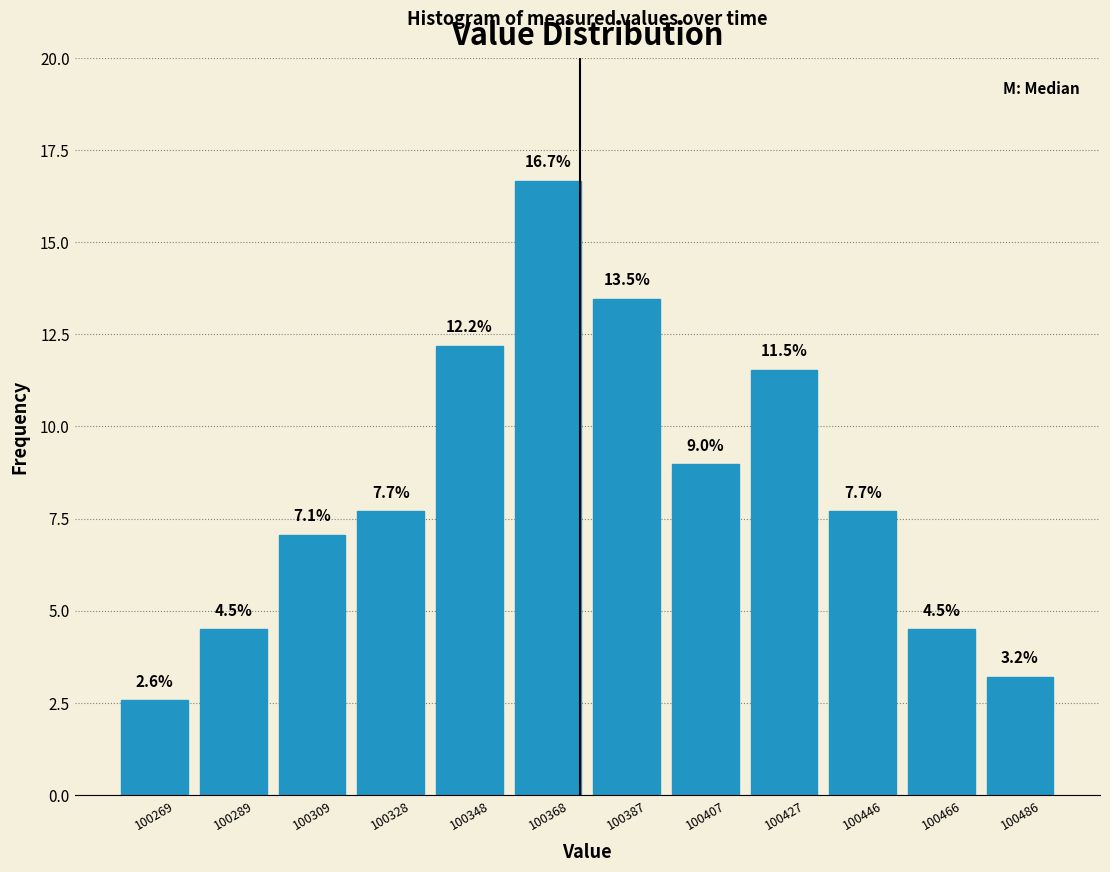

Reading left to right, transcribe this chart: for each bar, give the range it covers on the x-axis and its height. The bar edges are not printed on the chart, so give them approximately, as read against the axis.

100260 to 100280: 2.6
100280 to 100300: 4.5
100300 to 100320: 7.1
100320 to 100338: 7.7
100338 to 100358: 12.2
100358 to 100378: 16.7
100378 to 100398: 13.5
100398 to 100418: 9.0
100418 to 100438: 11.5
100438 to 100456: 7.7
100456 to 100476: 4.5
100476 to 100496: 3.2